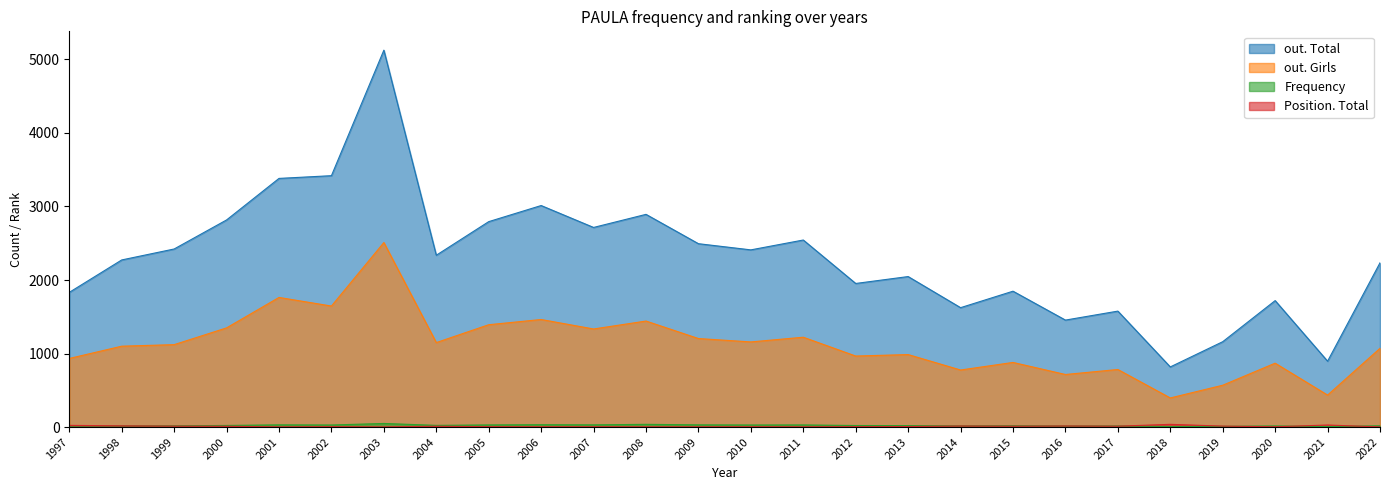

What is the difference between the second highest and minimum values in the out. Girls series?

1367